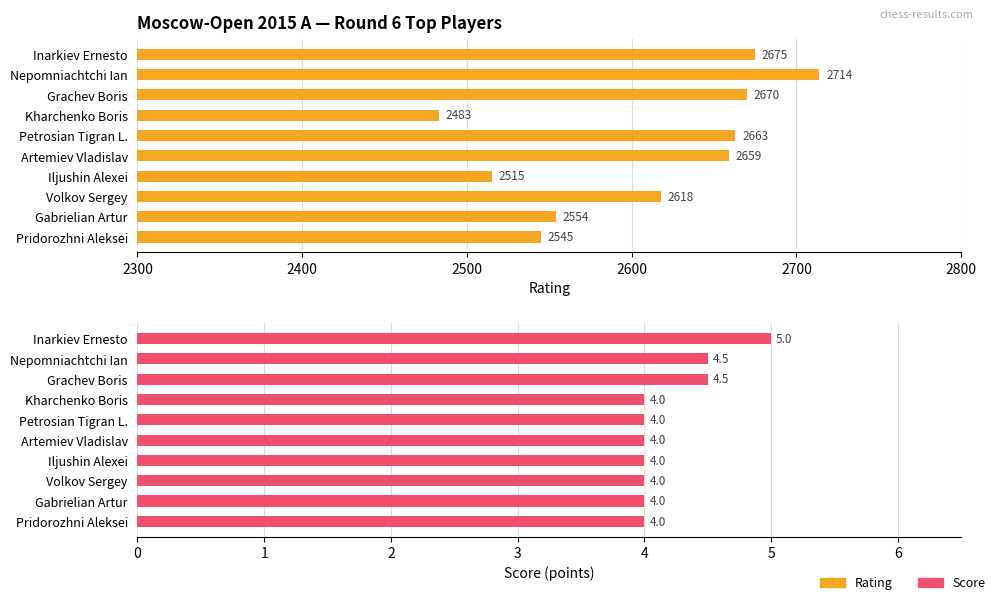

Between Kharchenko Boris and Volkov Sergey, which series saw the biggest shift?

Rating